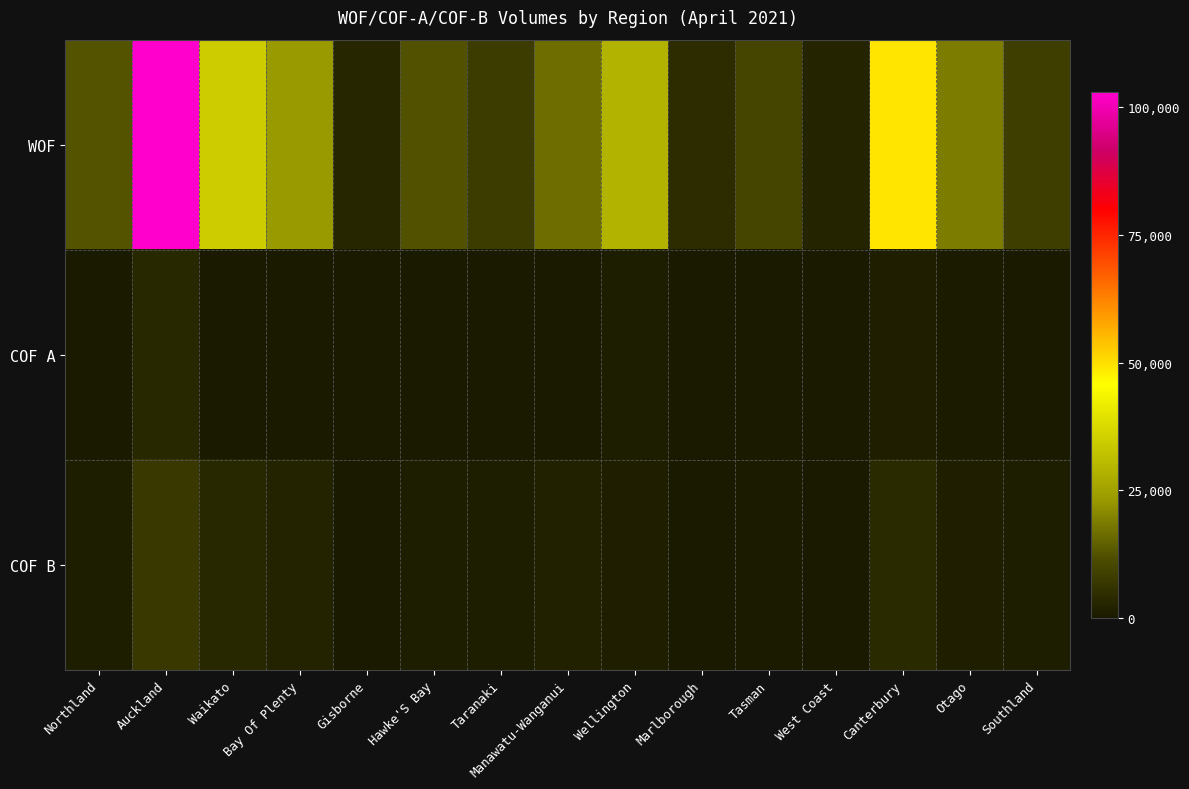

Rank the series by their maximum value, from lowest to highest.

COF A, COF B, WOF